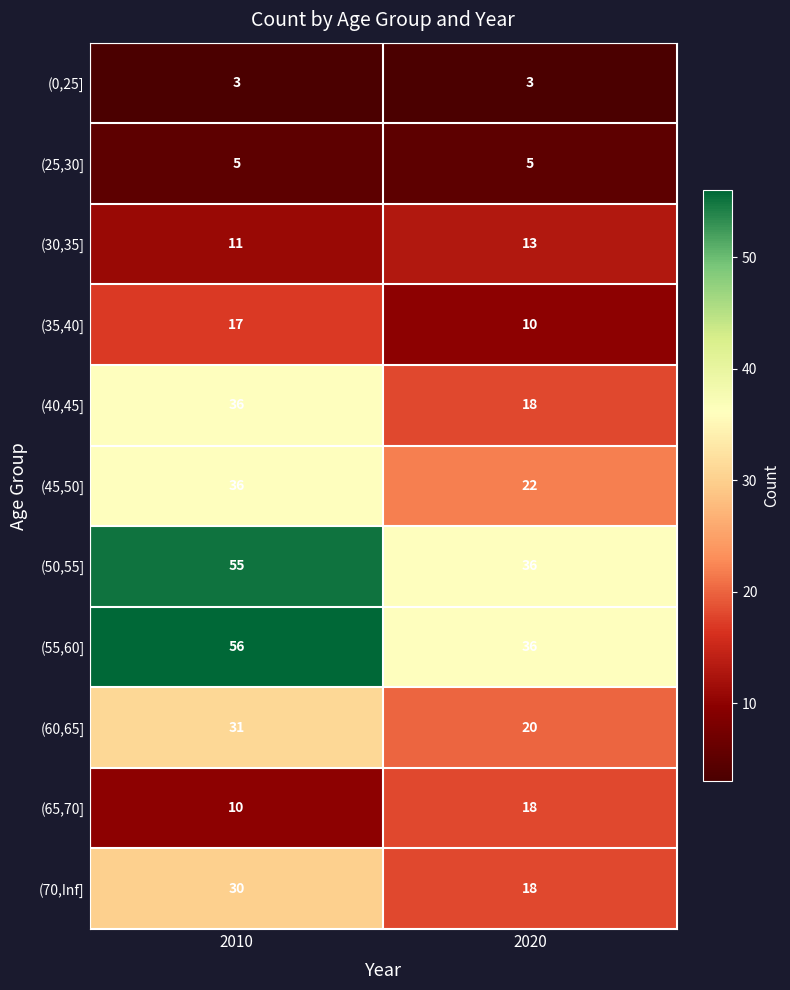

Which category has the highest value across all series?

2010